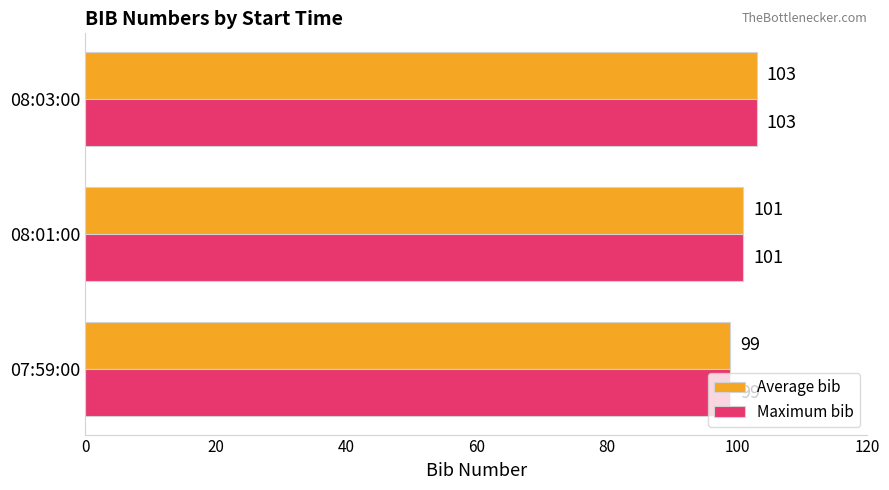

What is the sum of all Average bib values?

303